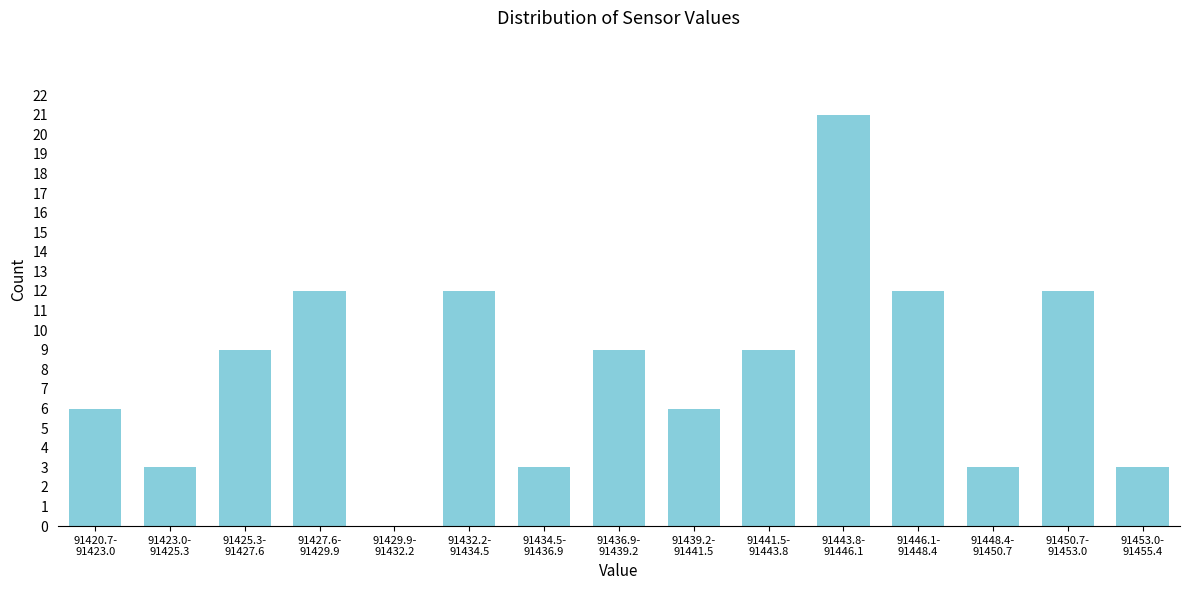

What is the sum of all values?

120